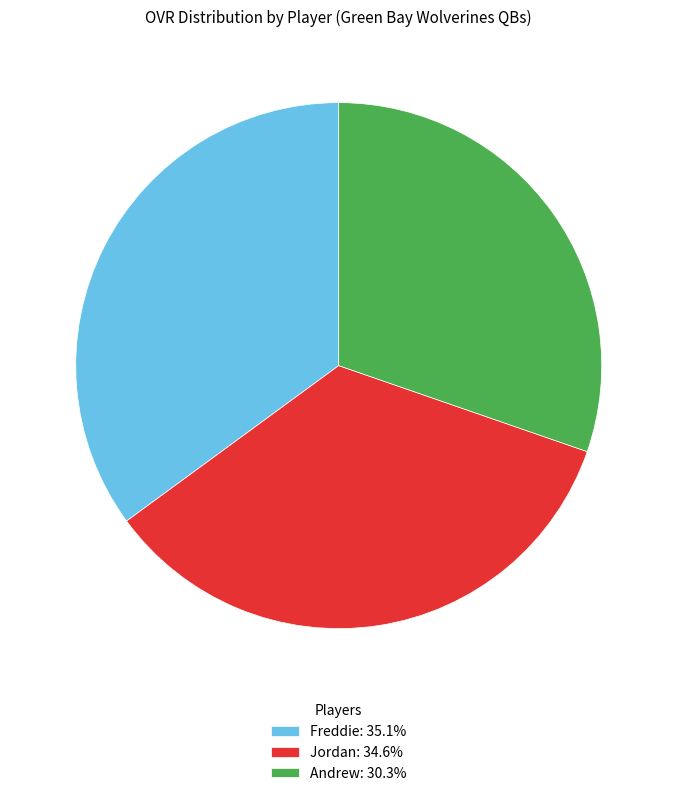

Approximately how many times larger is the value at Freddie compared to Andrew?

1.2